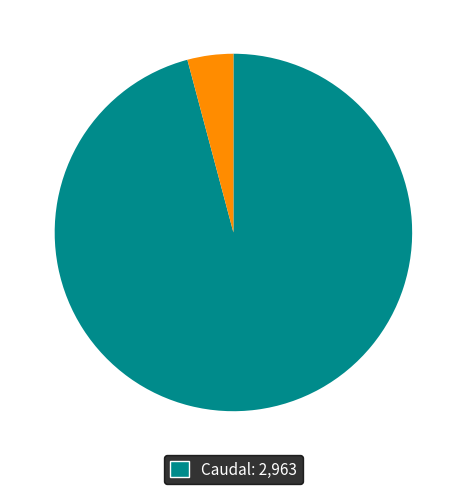

Is there a majority slice in this chart?

Yes